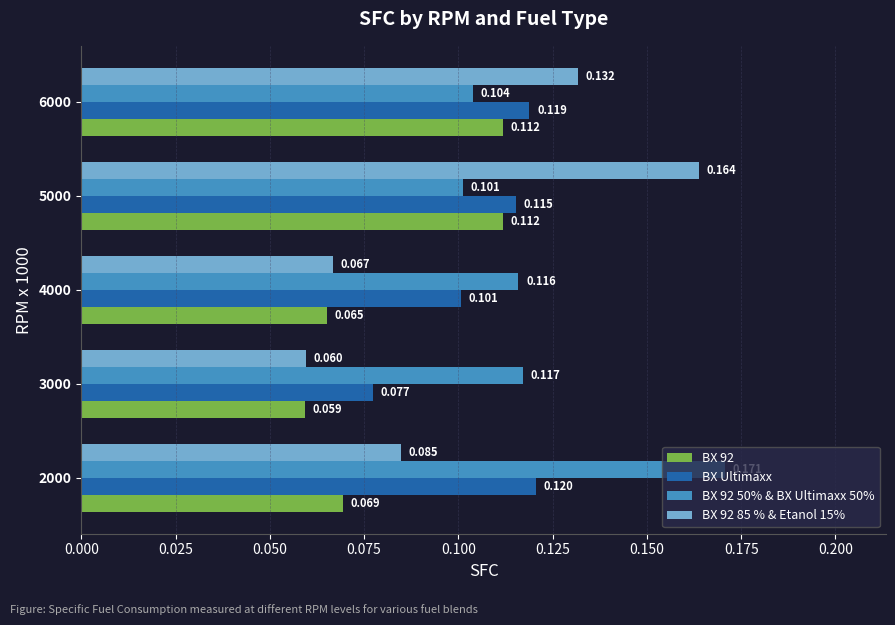

Which category has the lowest value across all series?

3000